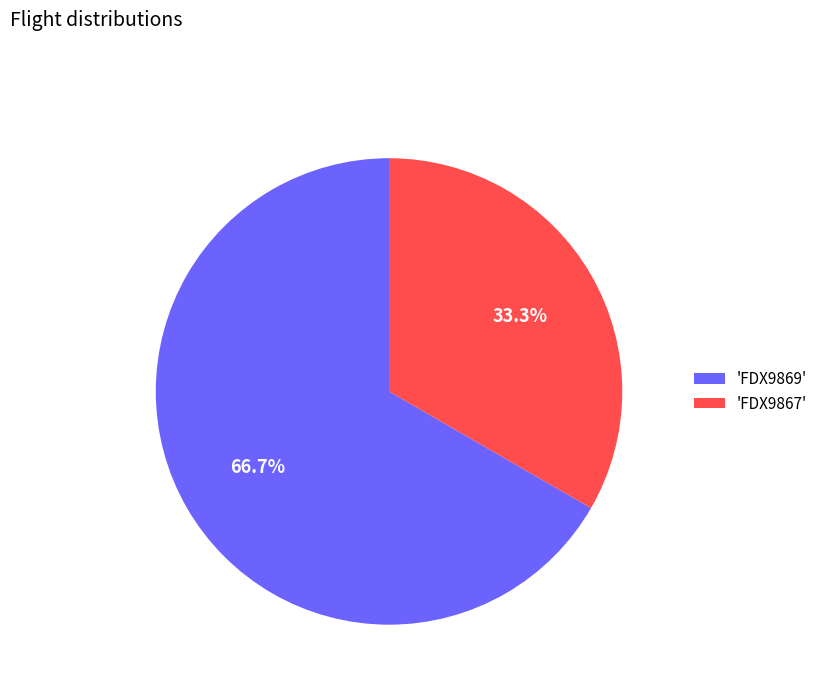

What percentage do 'FDX9867' and 'FDX9869' together represent?

100.0%